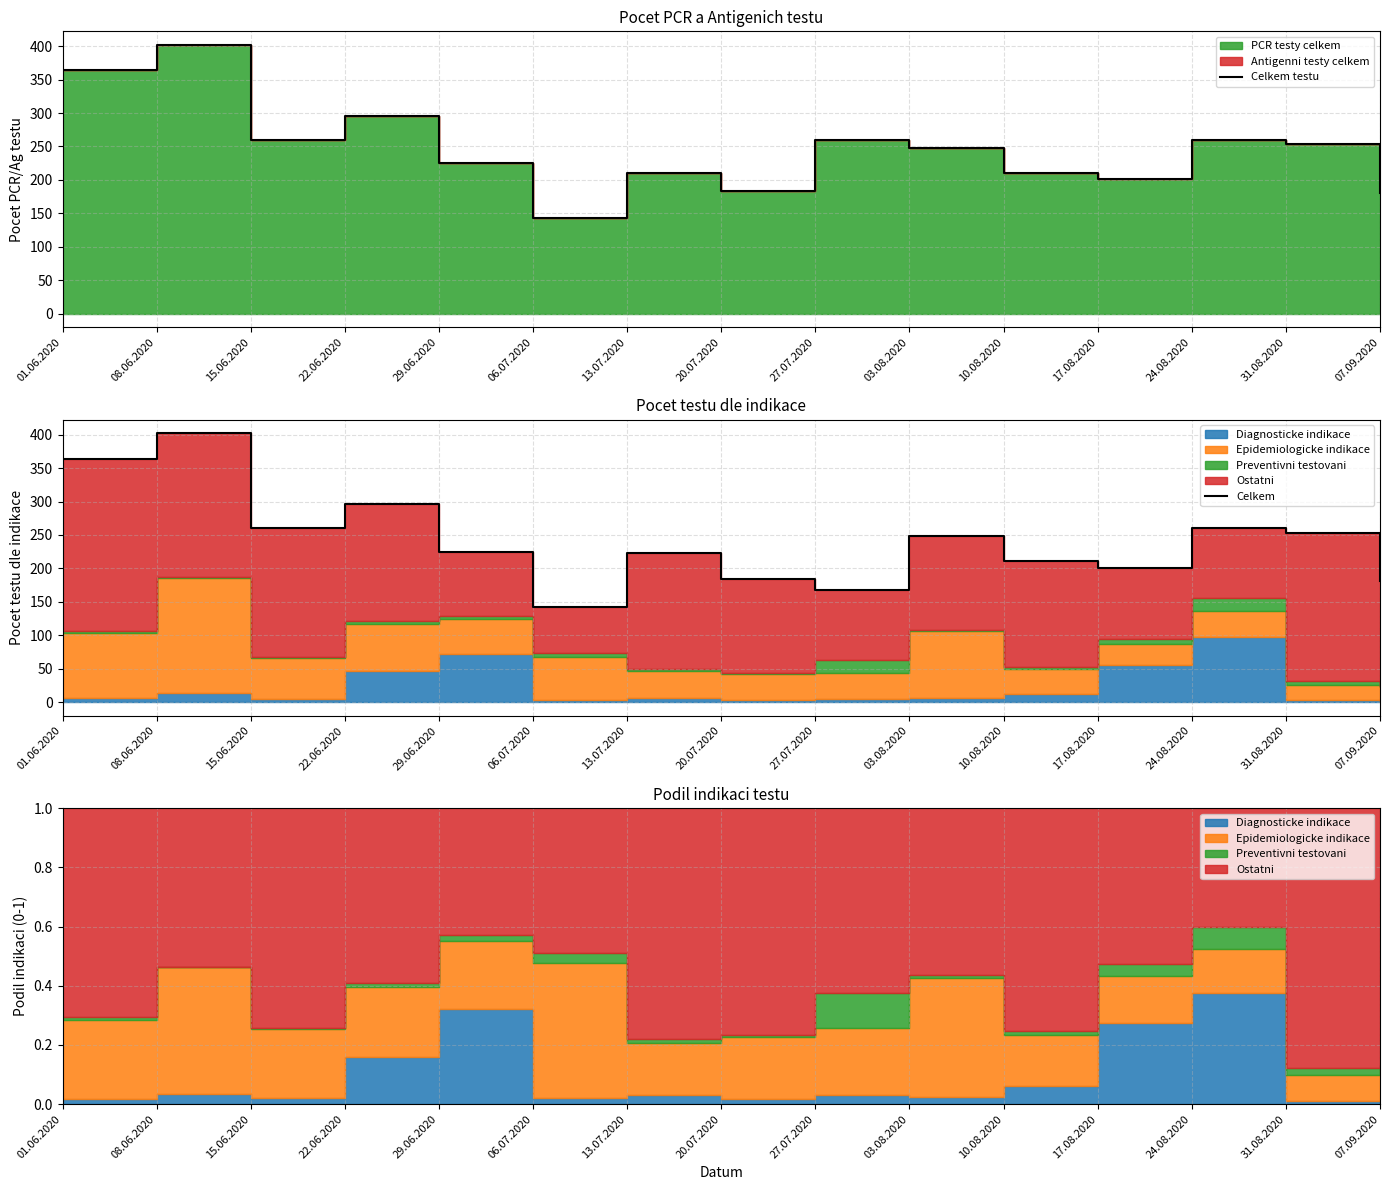

At which category does the chart reach its peak across all series?

08.06.2020